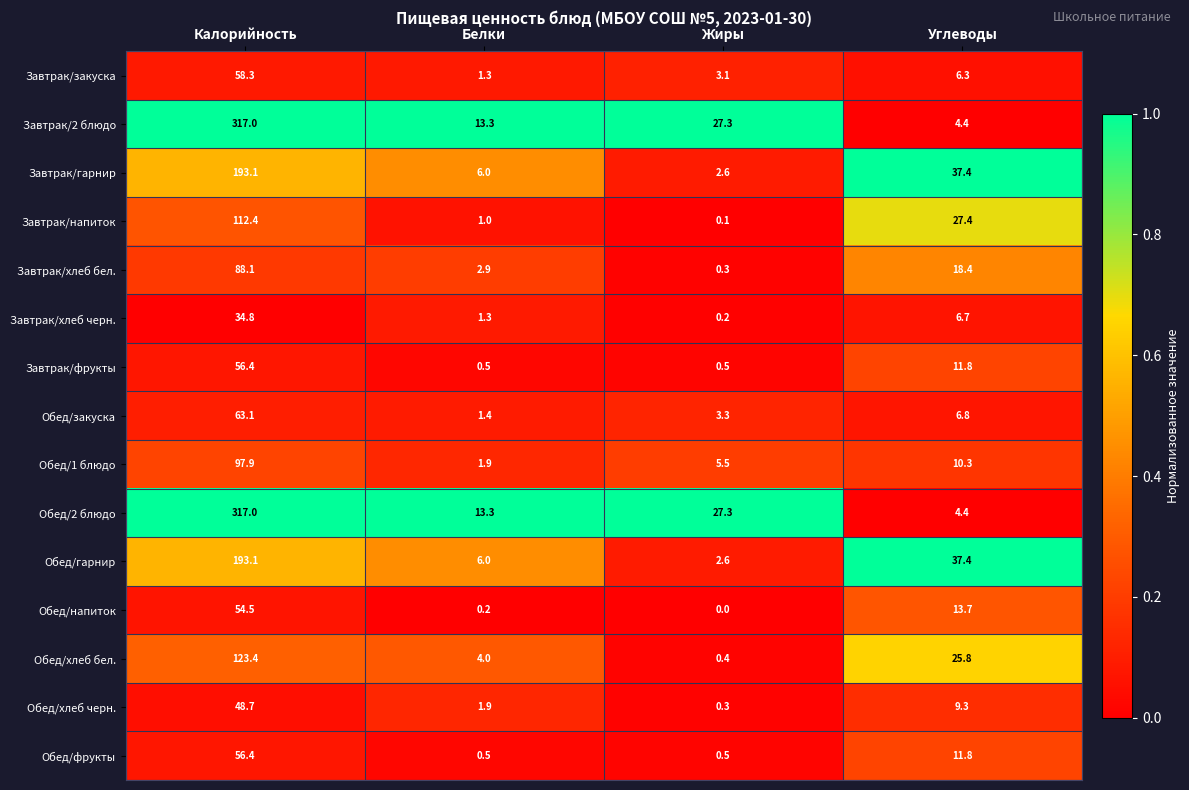

Count the number of data series in this chart.

15